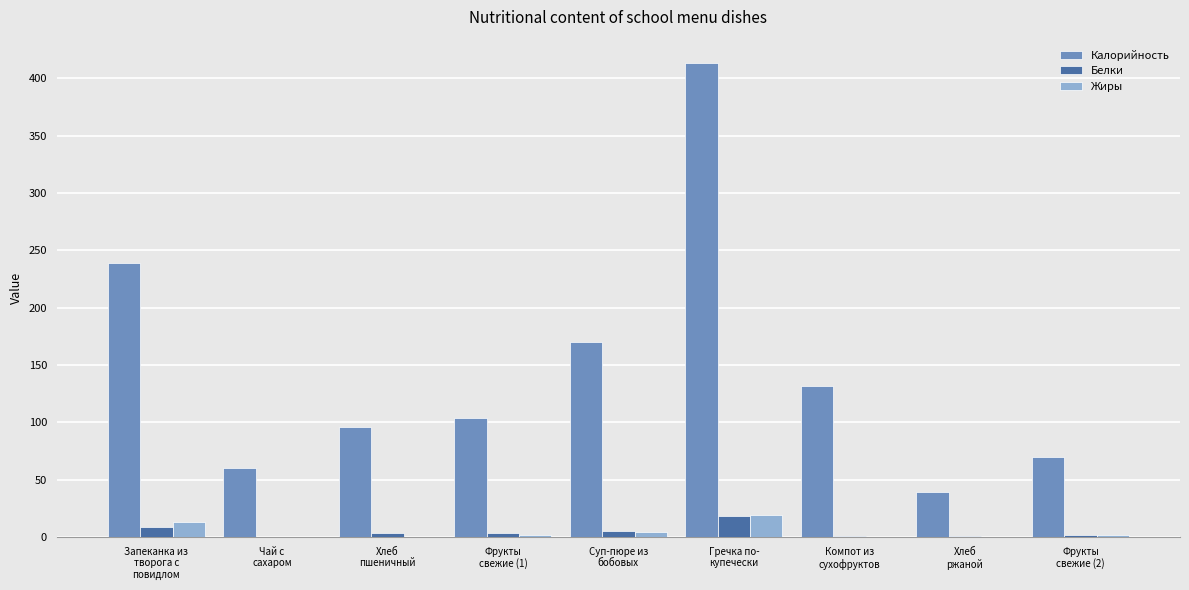

The Белки series shows 8.4 at Запеканка из
творога с
повидлом. True or false?

True